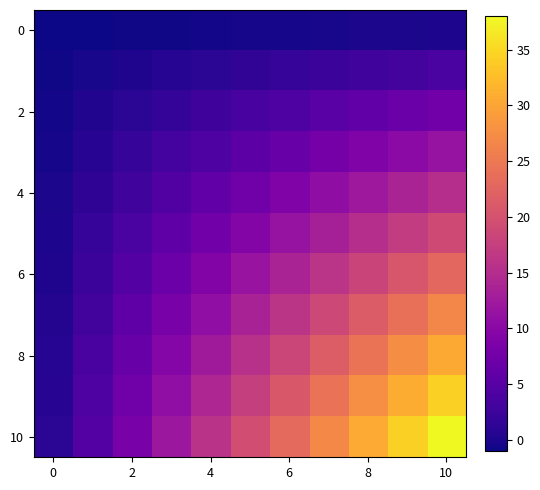

Which series has the largest total across all categories?

10